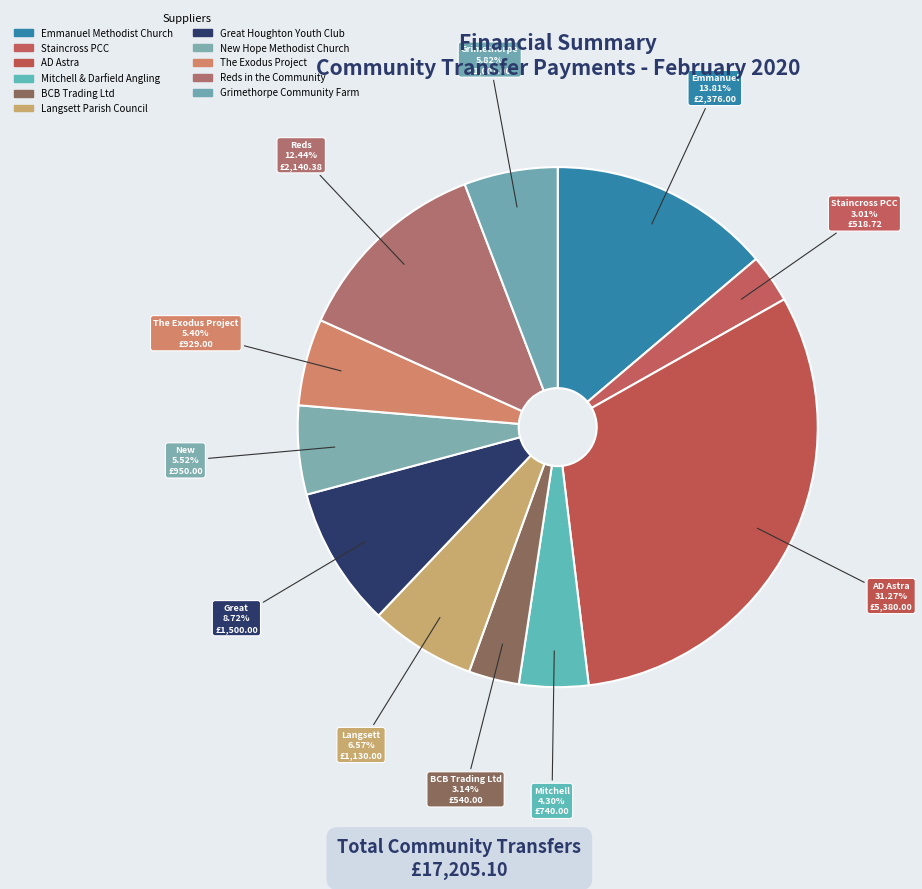

Count the number of slices in the pie.

11